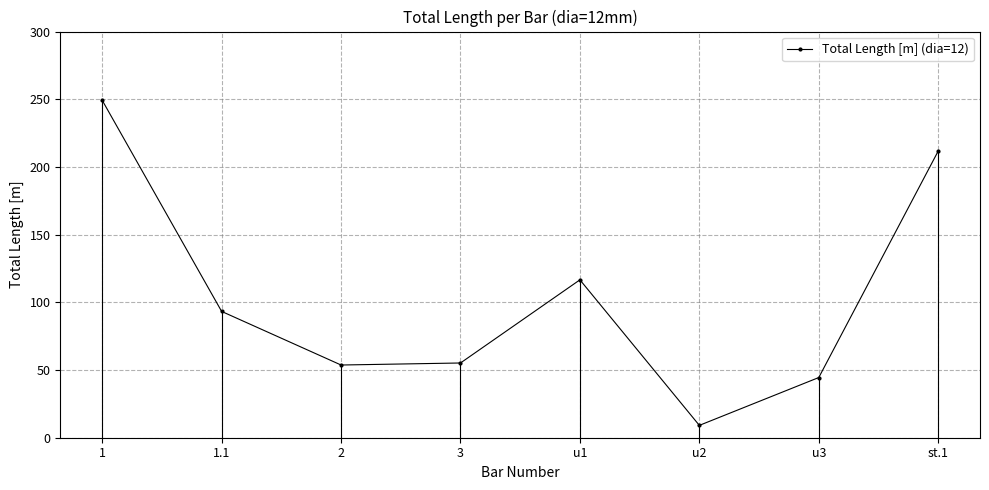

Reading right to left, what are all the values shown in this chart?

211.7	44.5	9.1	116.6	55.2	53.7	93.3	249.2